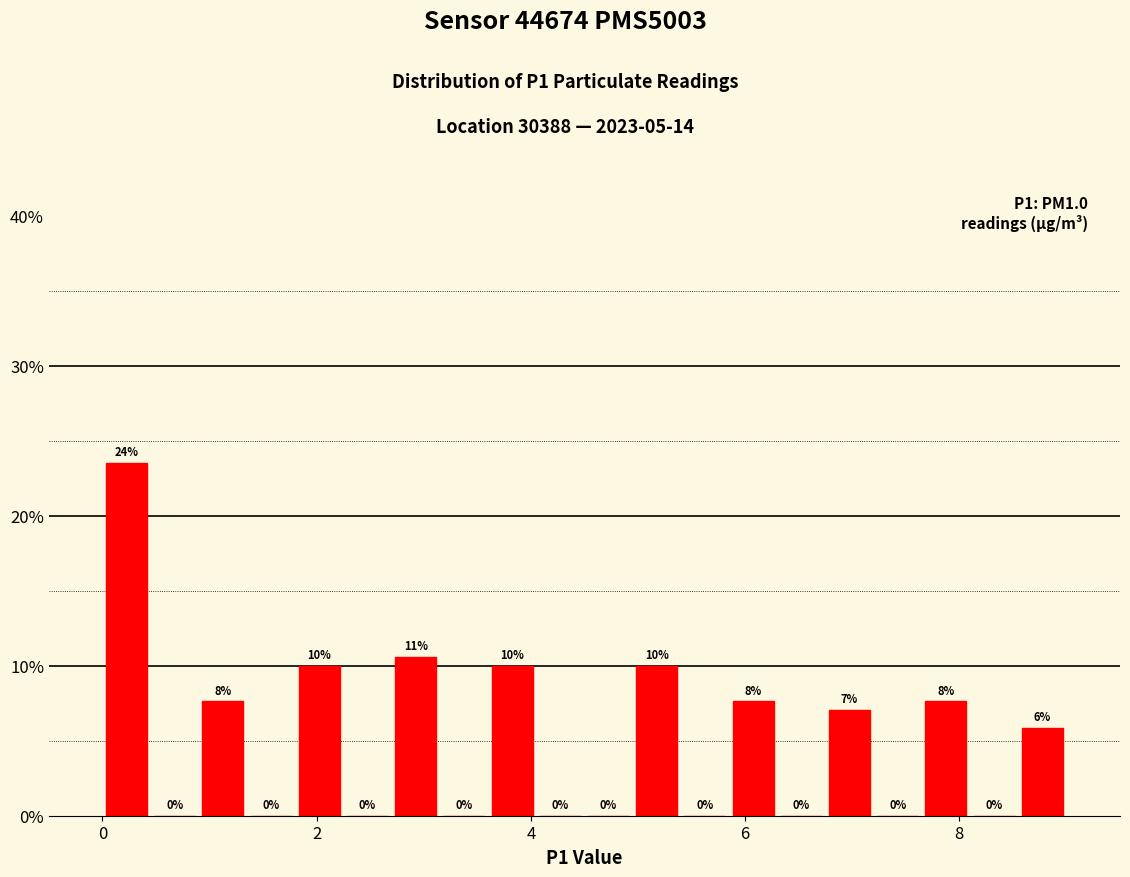

Read against the x-axis, roughly where is the centre of the tallest bar?

0.2